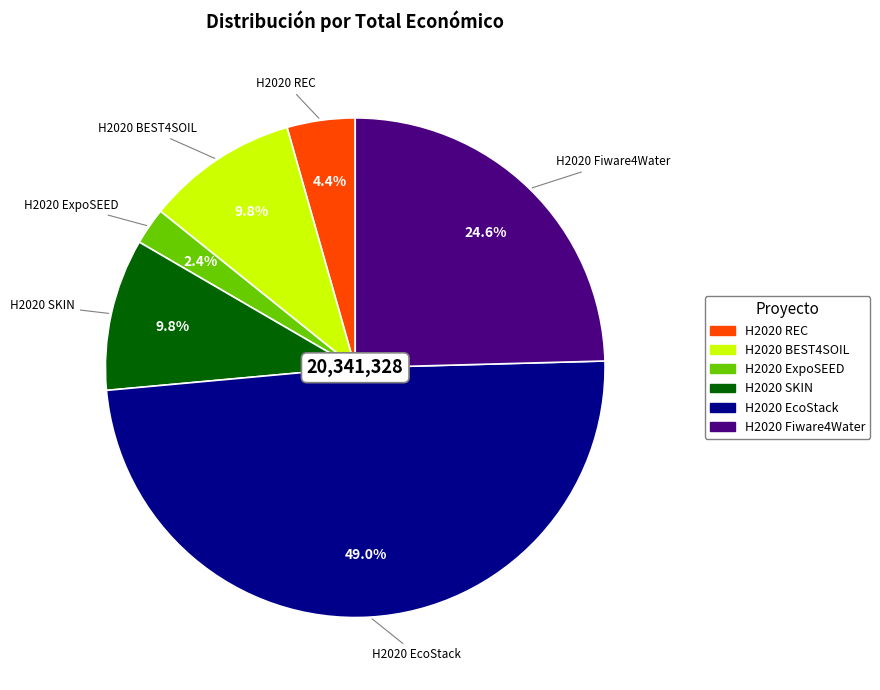

Which has a higher value, H2020 EcoStack or H2020 BEST4SOIL?

H2020 EcoStack